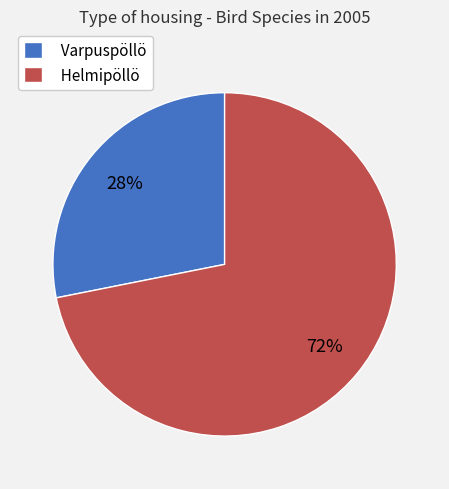

What is the largest slice in the pie chart?

Helmipöllö